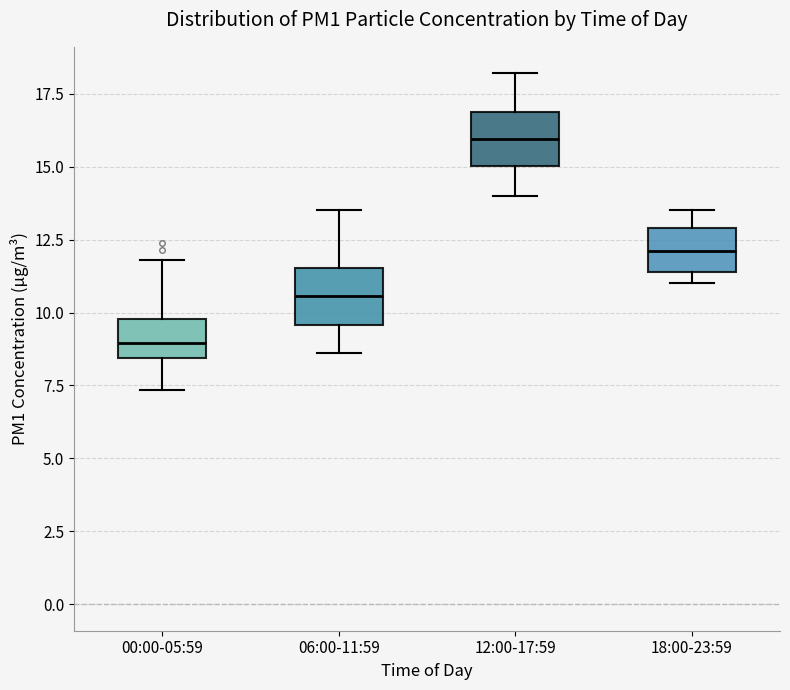

Which box's median line is the lowest?

00:00-05:59